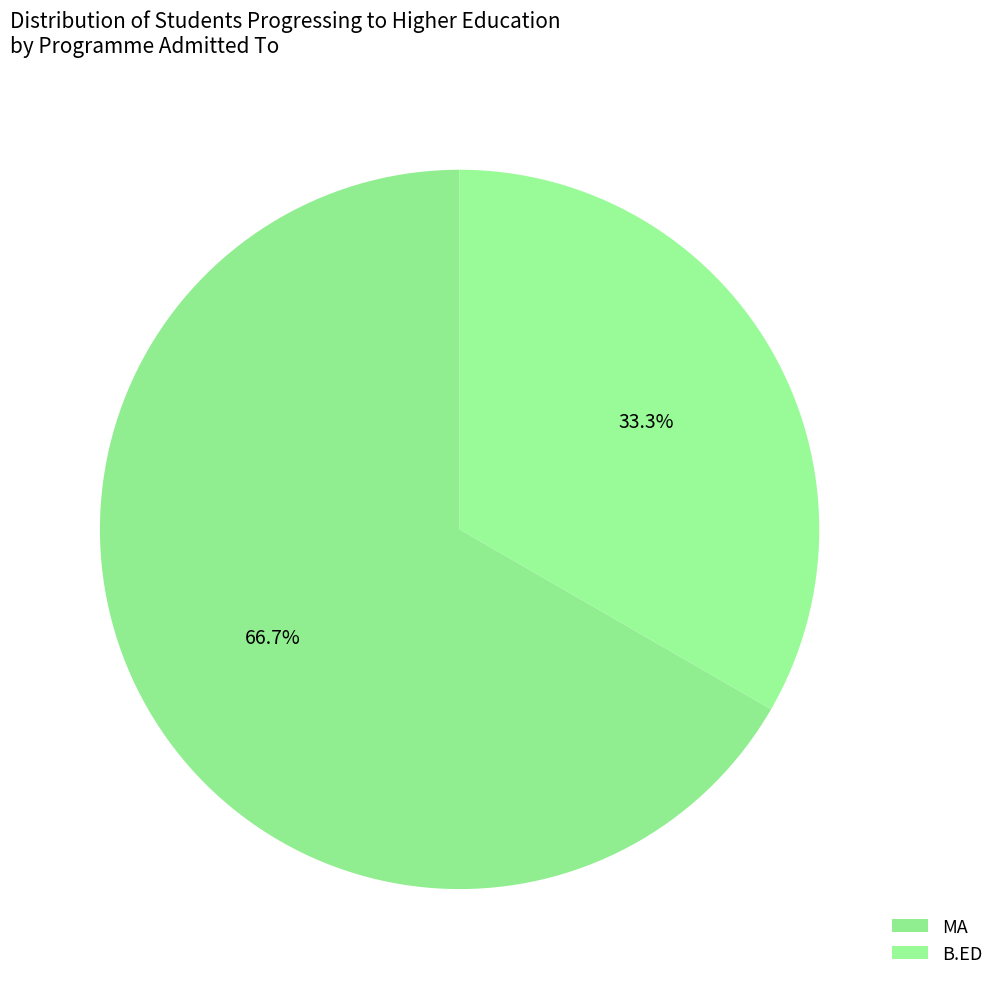

Combined, do MA and B.ED account for over 50%?

Yes